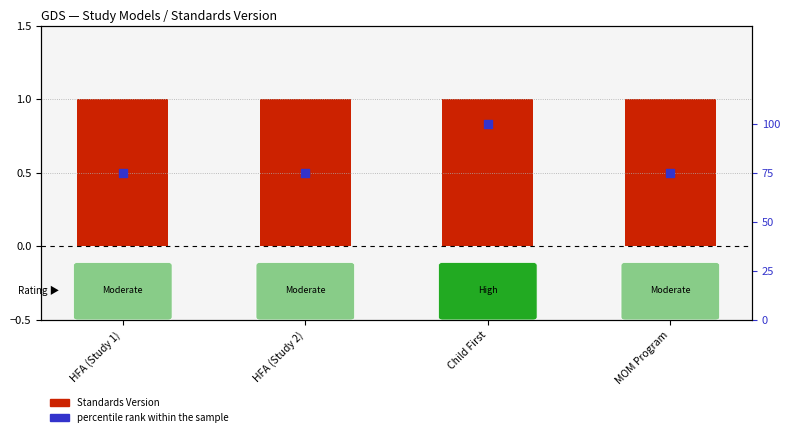

Which series contains the lowest Y value?

Standards Version